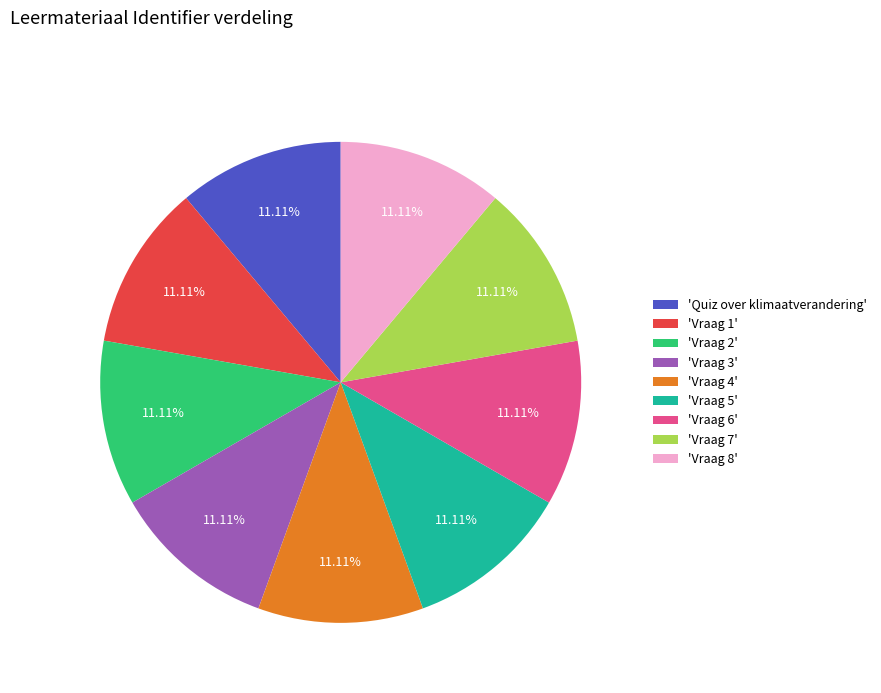

Count the number of slices in the pie.

9